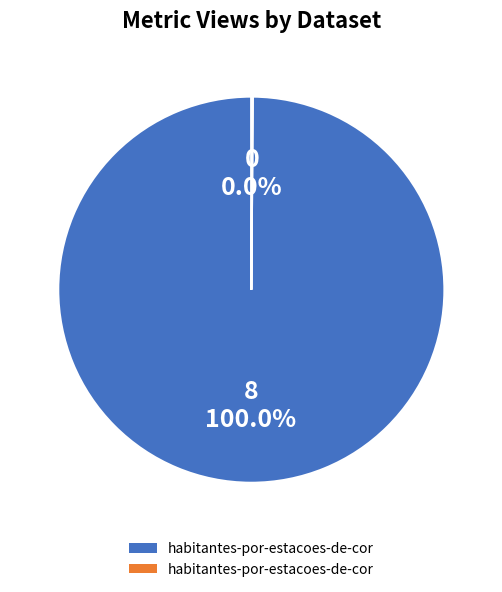

Rank the categories by value from lowest to highest.

habitantes-por-estacoes-de-correio-n-o-1, habitantes-por-estacoes-de-correio-n-o